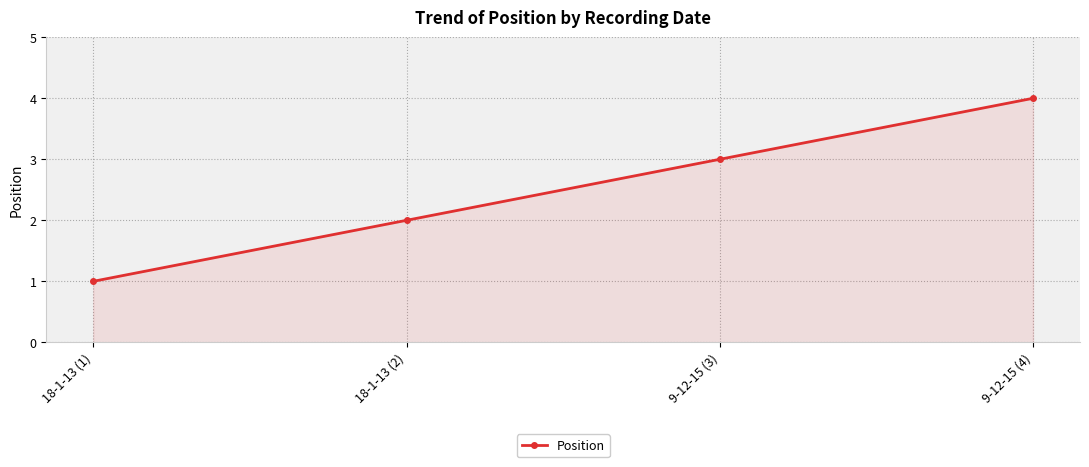

What is the sum of the values at 18-1-13 (2) and 18-1-13 (1)?

3